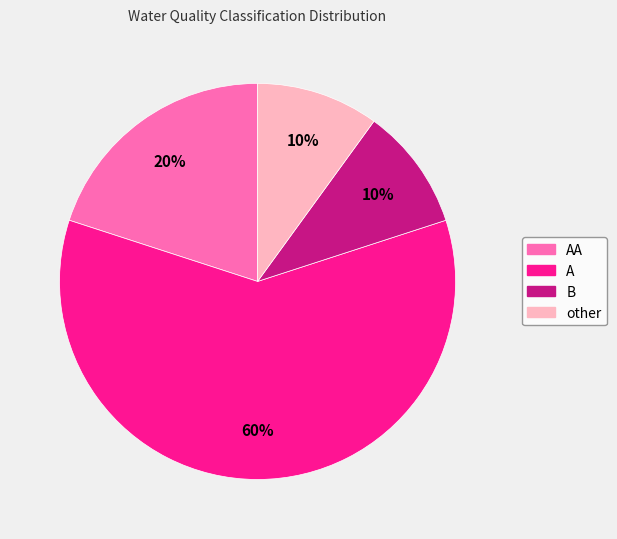

Is there any slice that represents more than half of the pie?

Yes